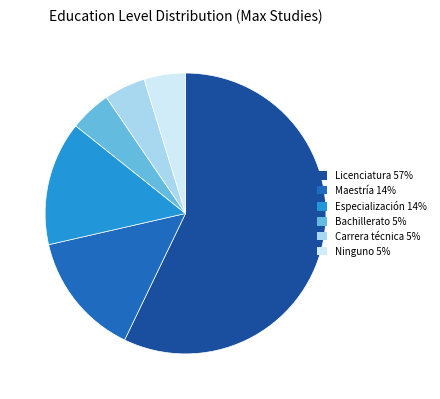

Approximately how many times larger is the value at Licenciatura compared to Carrera técnica?

12.0